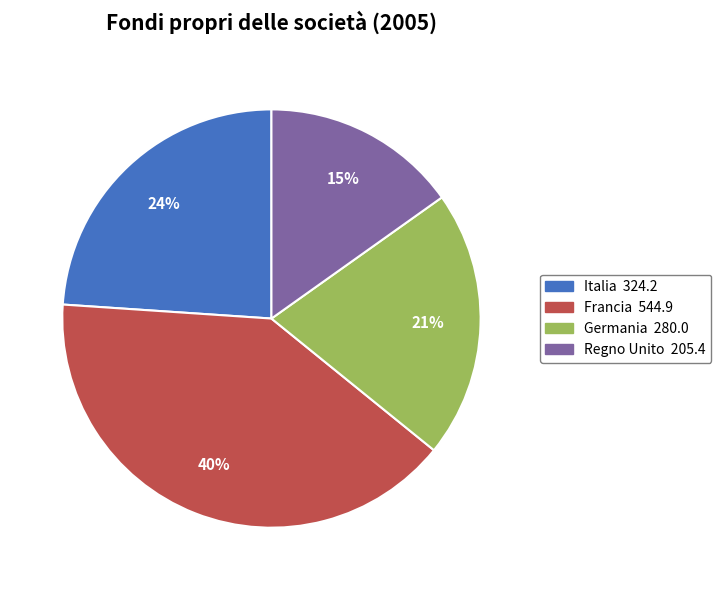

Do Regno Unito and Francia together represent more than half of the pie?

Yes